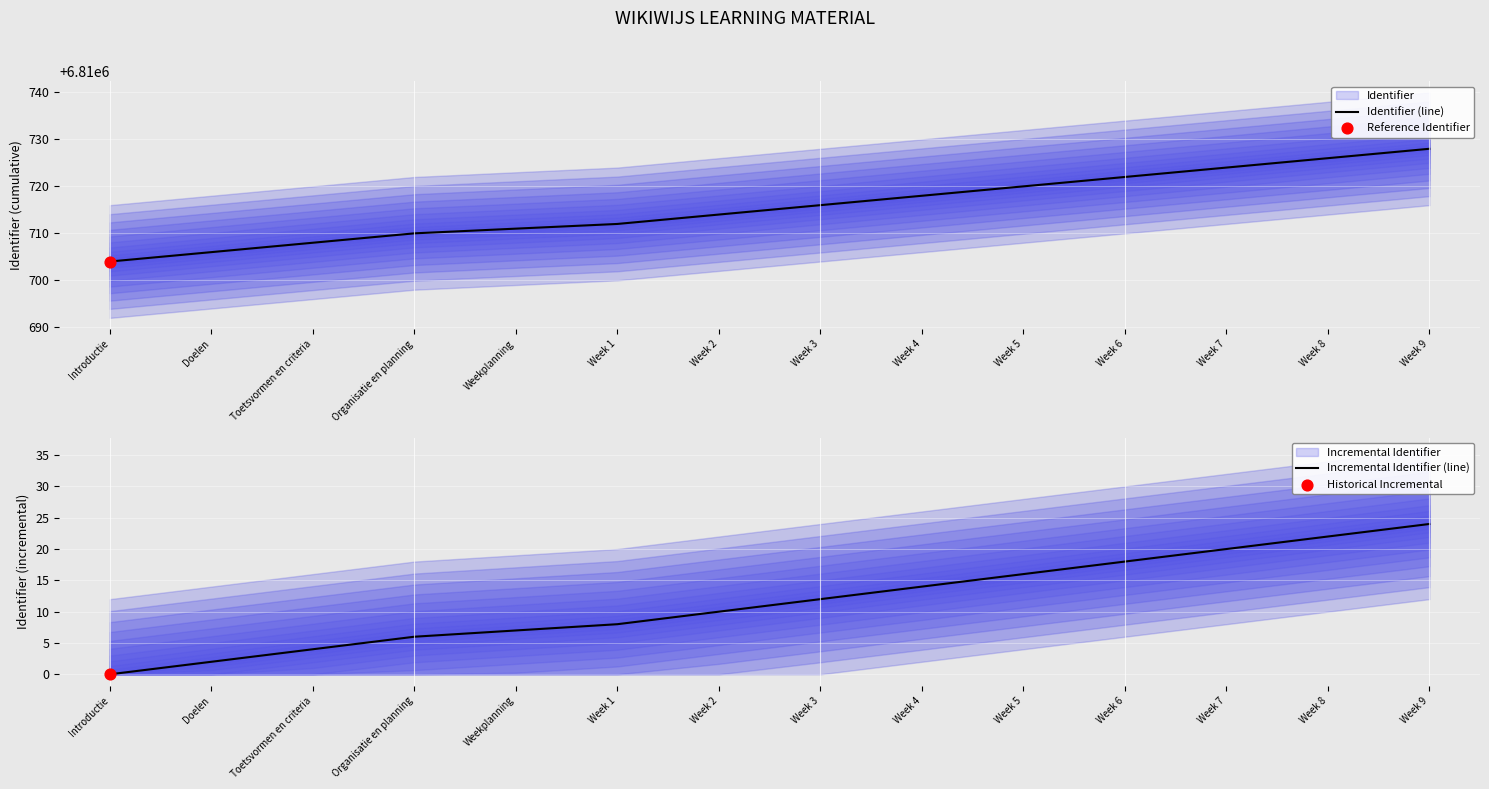

At how many categories does at least one series exceed 4369446?

14